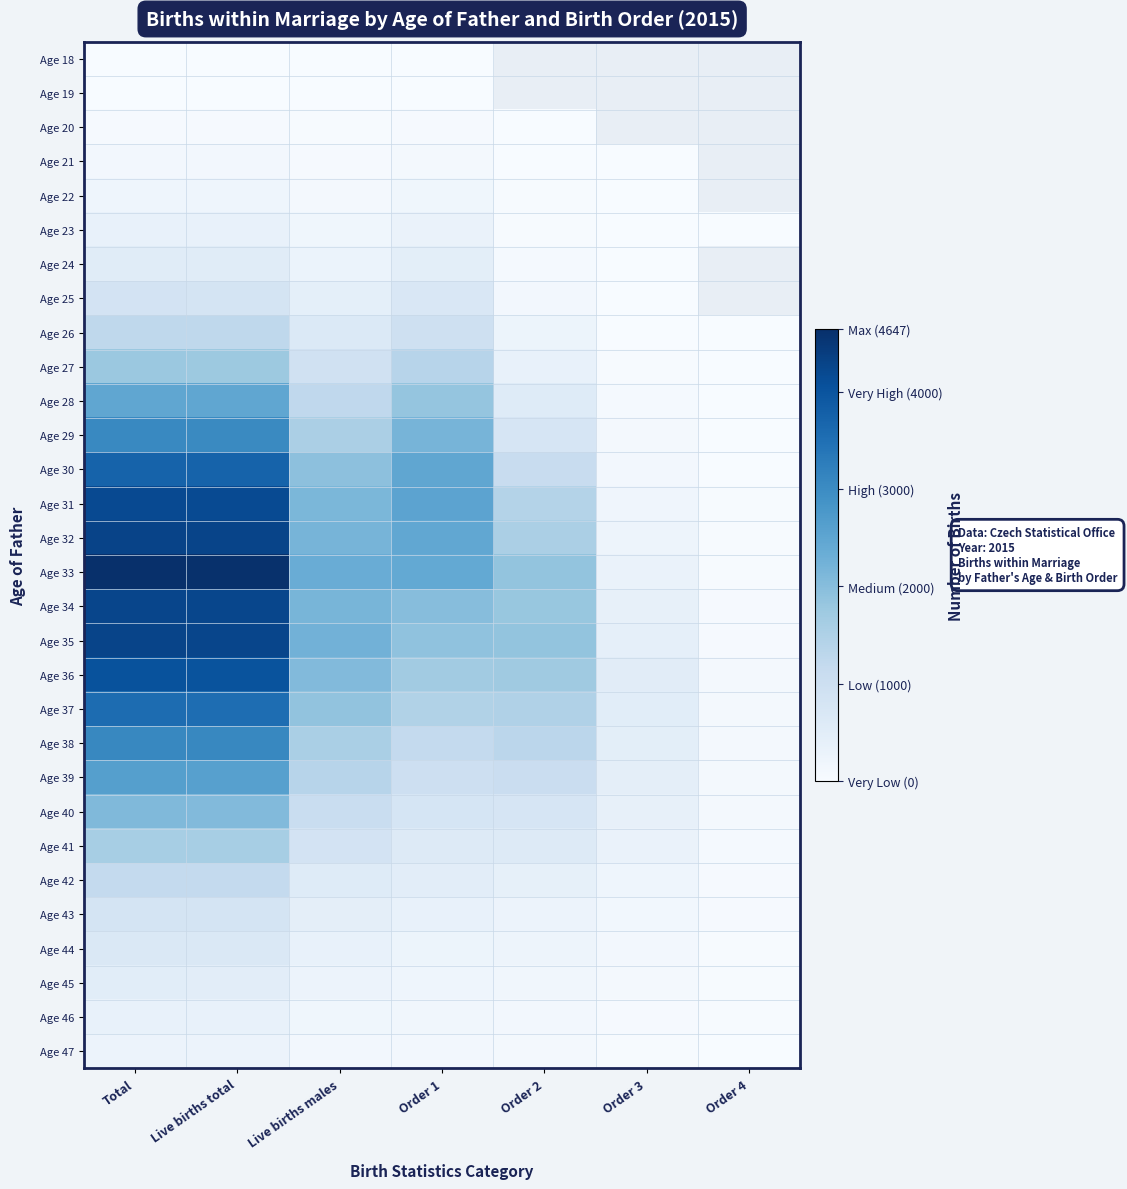

The Age 41 series shows 614.0 at Order 2. True or false?

True